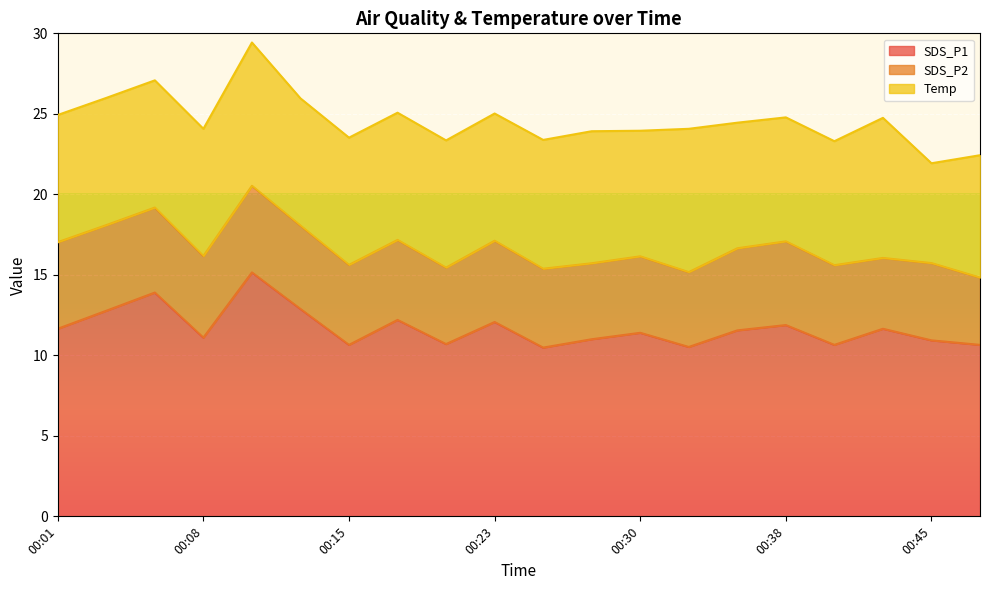

What is the smallest value displayed?

4.2